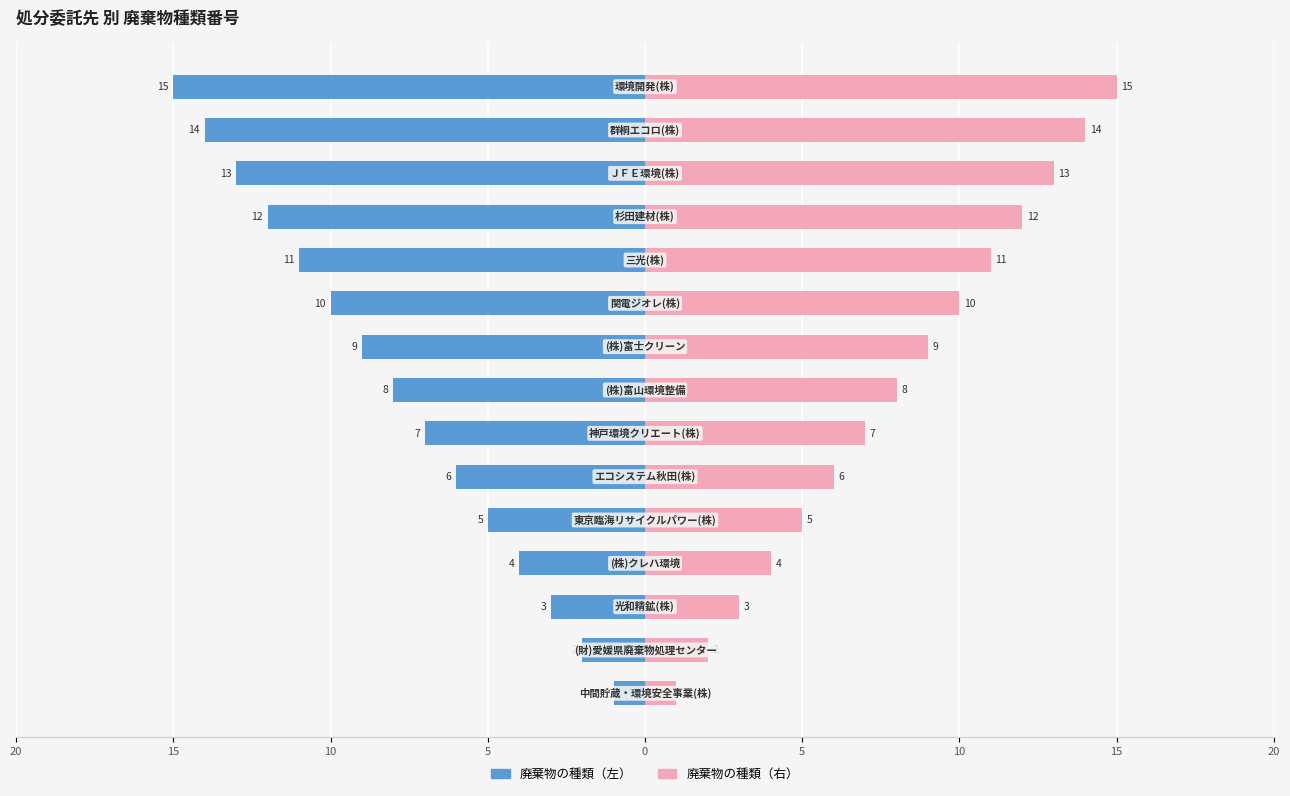

Reading left to right, what are all the values shown in this chart?

廃棄物の種類（左）: -1	-2	-3	-4	-5	-6	-7	-8	-9	-10	-11	-12	-13	-14	-15
廃棄物の種類（右）: 1	2	3	4	5	6	7	8	9	10	11	12	13	14	15